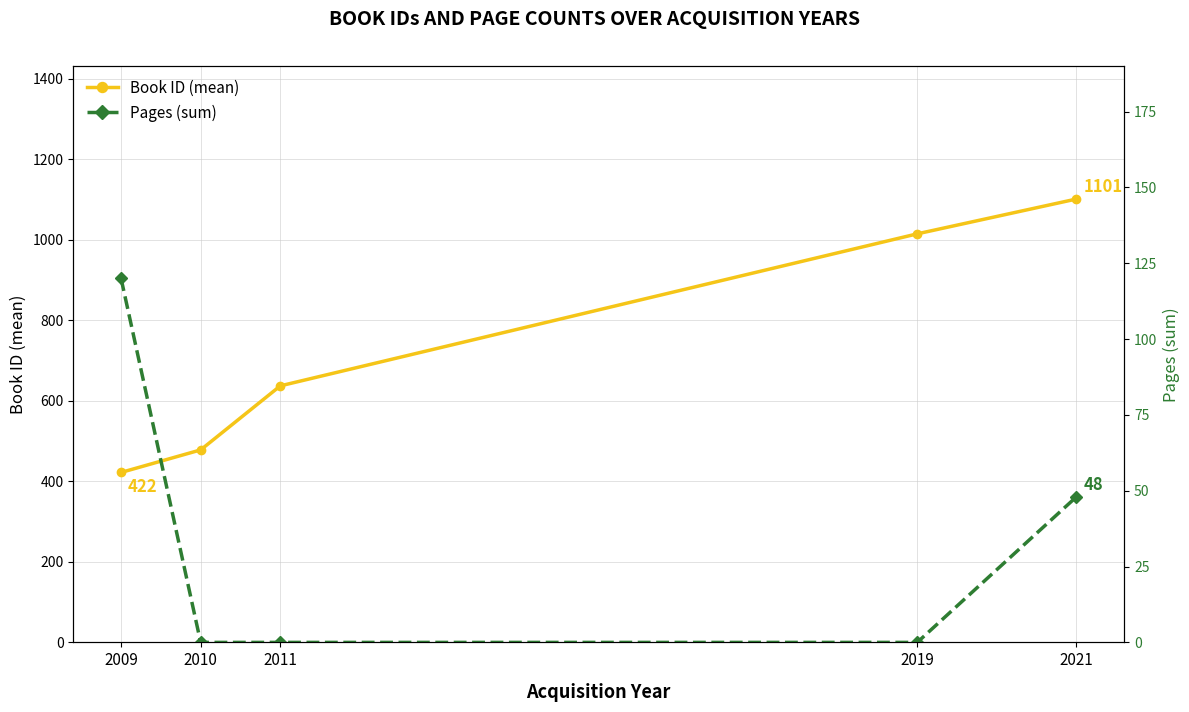

How many lines are shown in the chart?

2